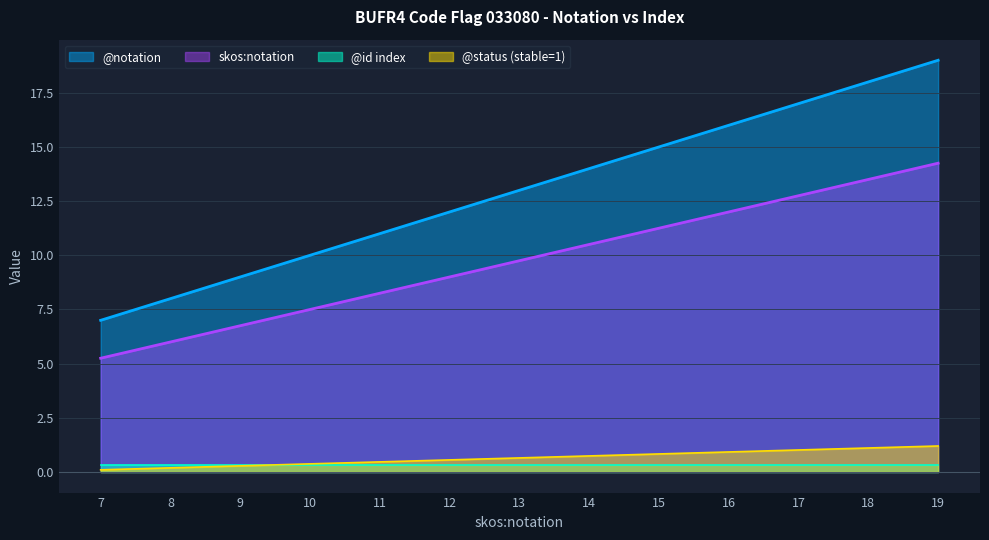

Rank the series at 15 from highest to lowest value.

@notation, skos:notation, @status (stable=1), @id index